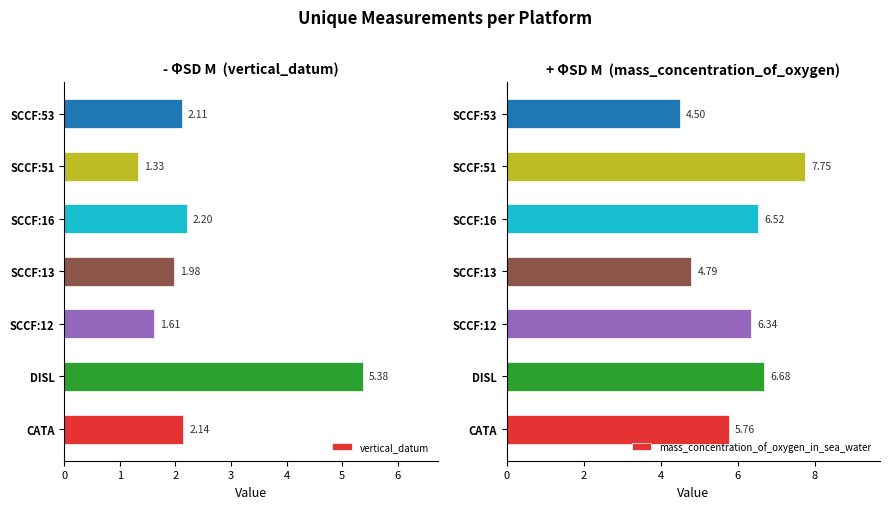

What is the highest value of the mass_concentration_of_oxygen_in_sea_water series?

7.8